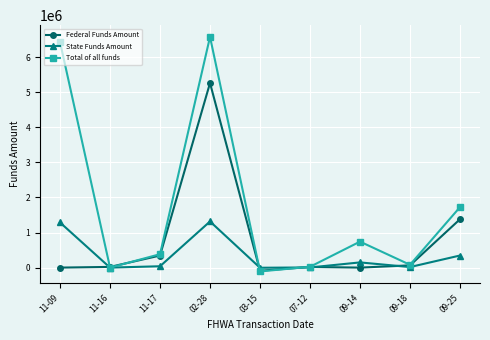

How many interior local peaks does the State Funds Amount series have?

2